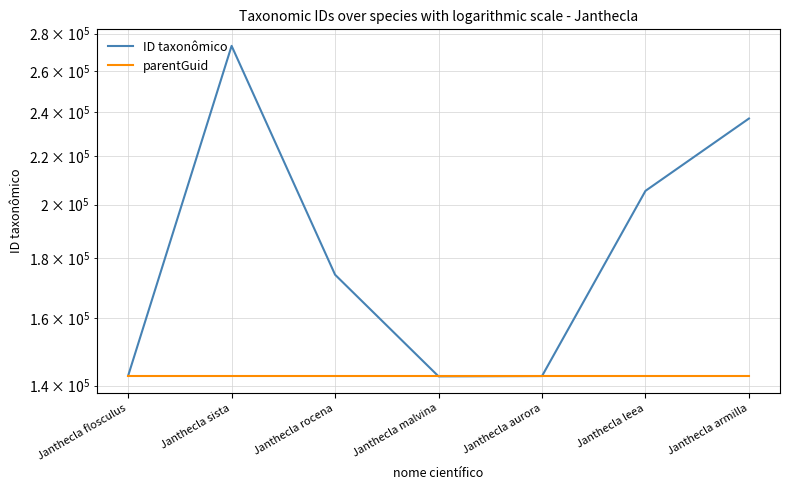

True or false: parentGuid has more than 1 interior local peaks.

False